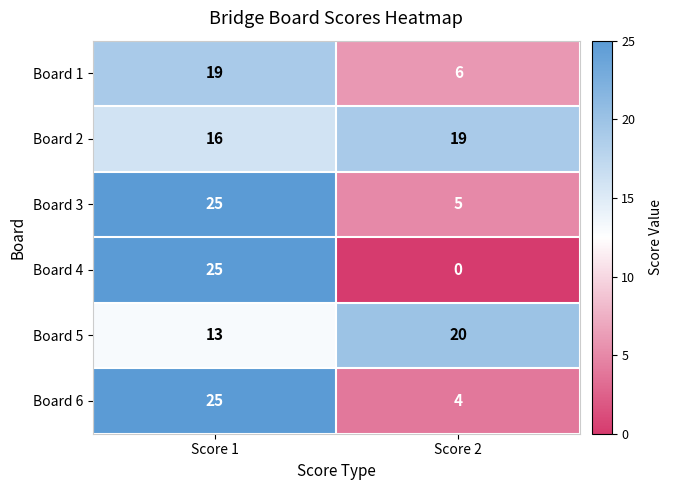

What is the sum of the Board 5 values at Score 2 and Score 1?

33